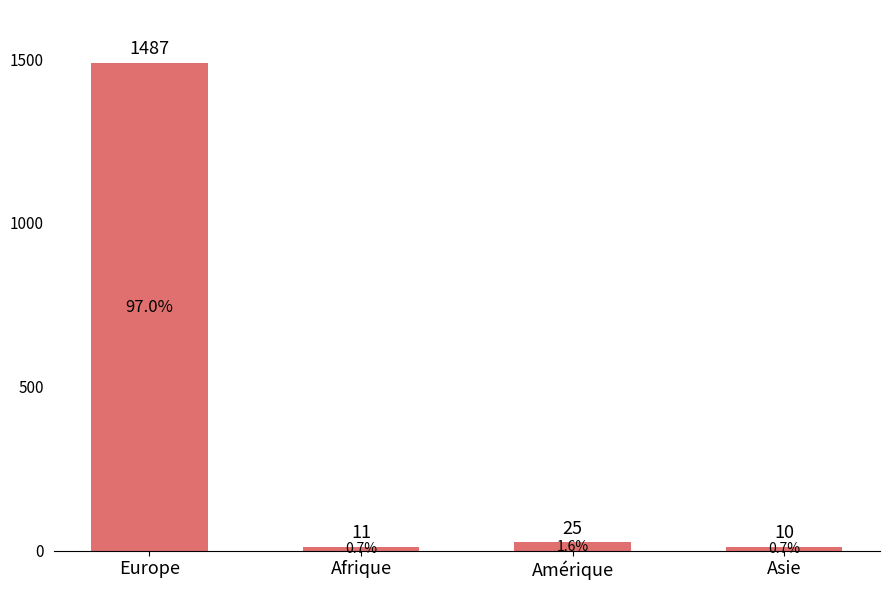

What is the label of the 1st bar from the left?

Europe